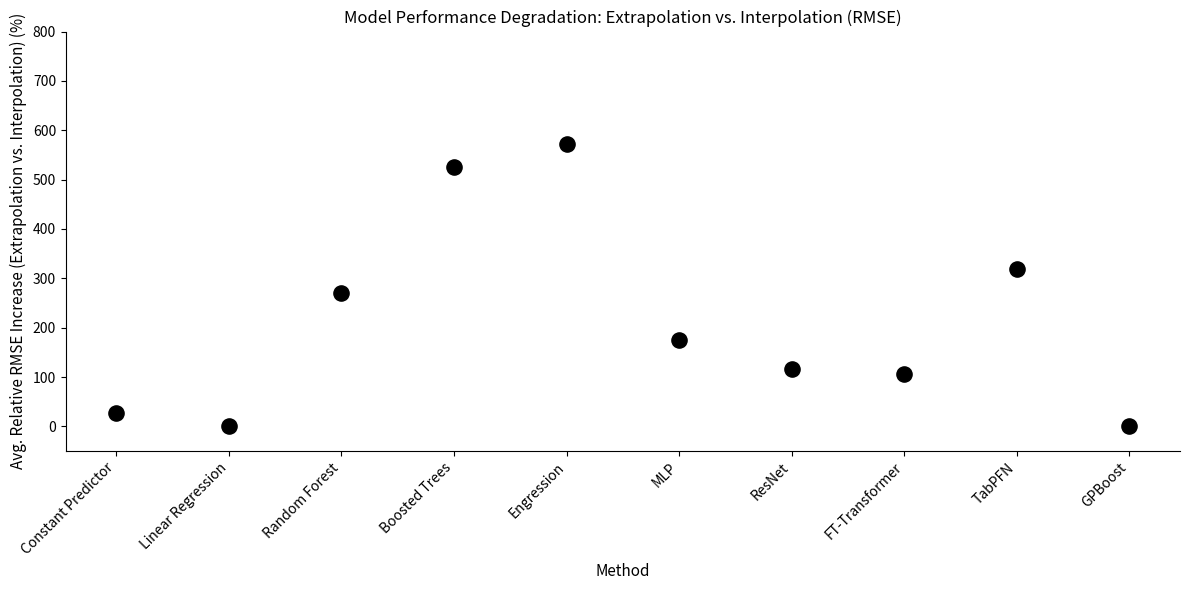

What Y value in the scatter plot is closest to 286?

270